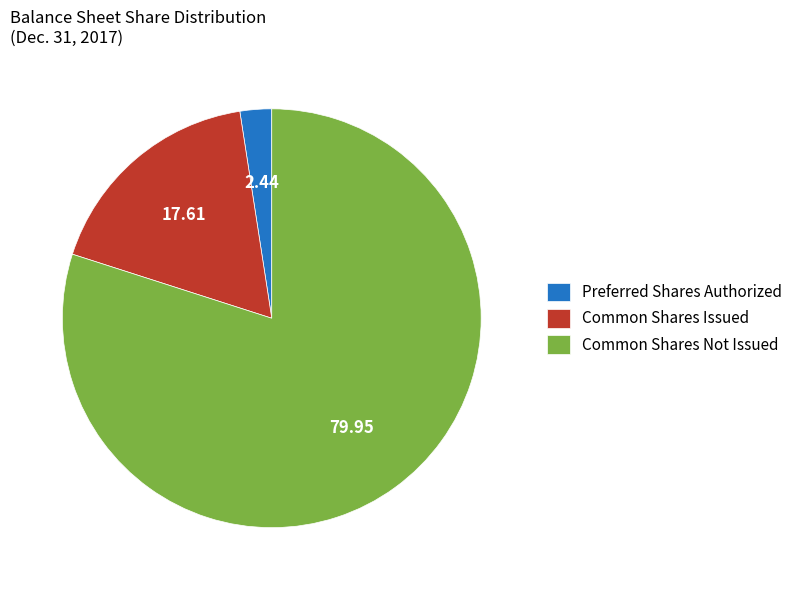

Is there any slice that represents more than half of the pie?

Yes